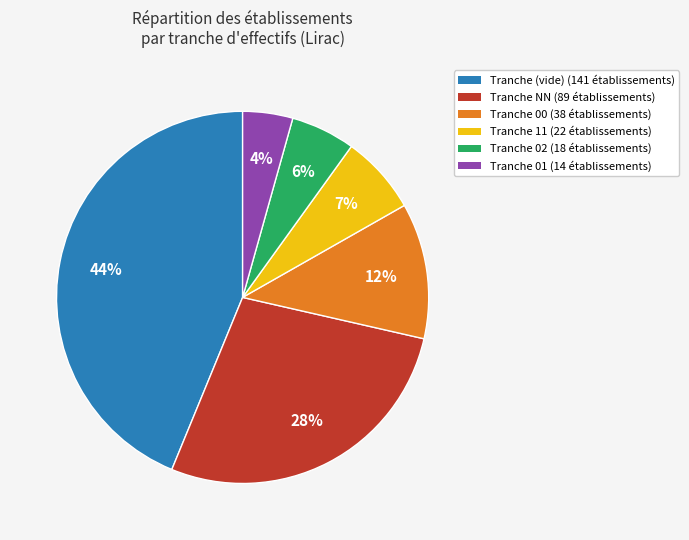

Rank the categories by value from lowest to highest.

Tranche 01 (14 établissements), Tranche 02 (18 établissements), Tranche 11 (22 établissements), Tranche 00 (38 établissements), Tranche NN (89 établissements), Tranche (vide) (141 établissements)